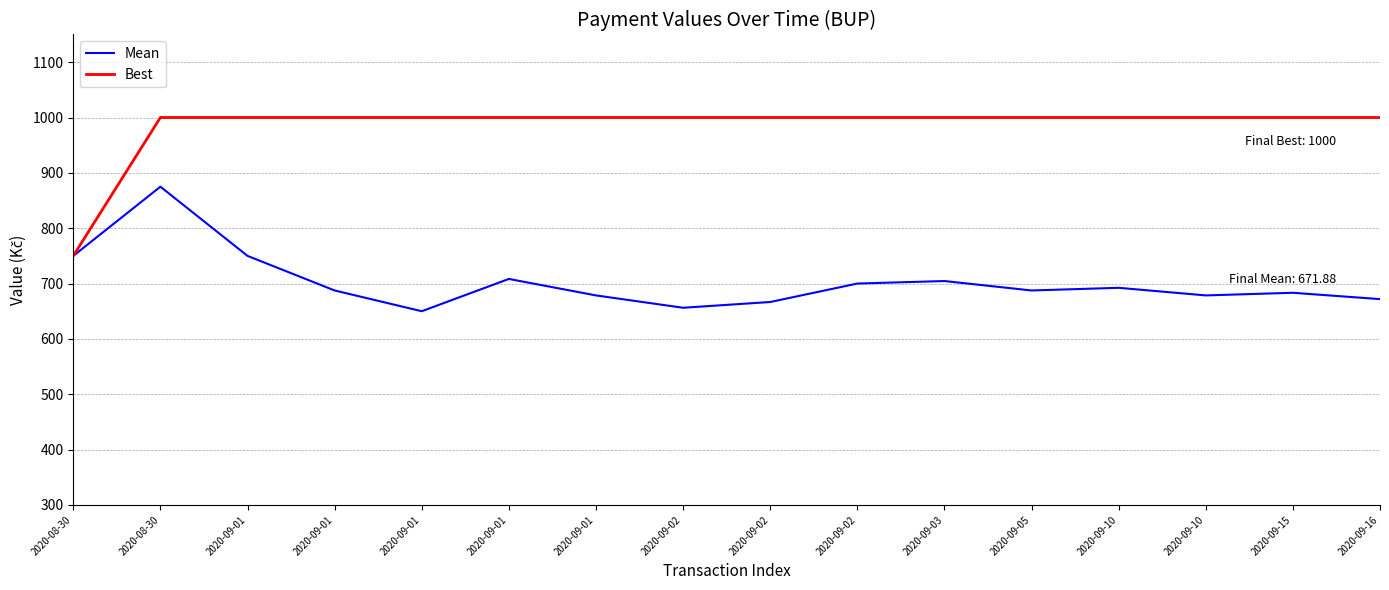

Does the chart display data point markers on the line(s)?

No